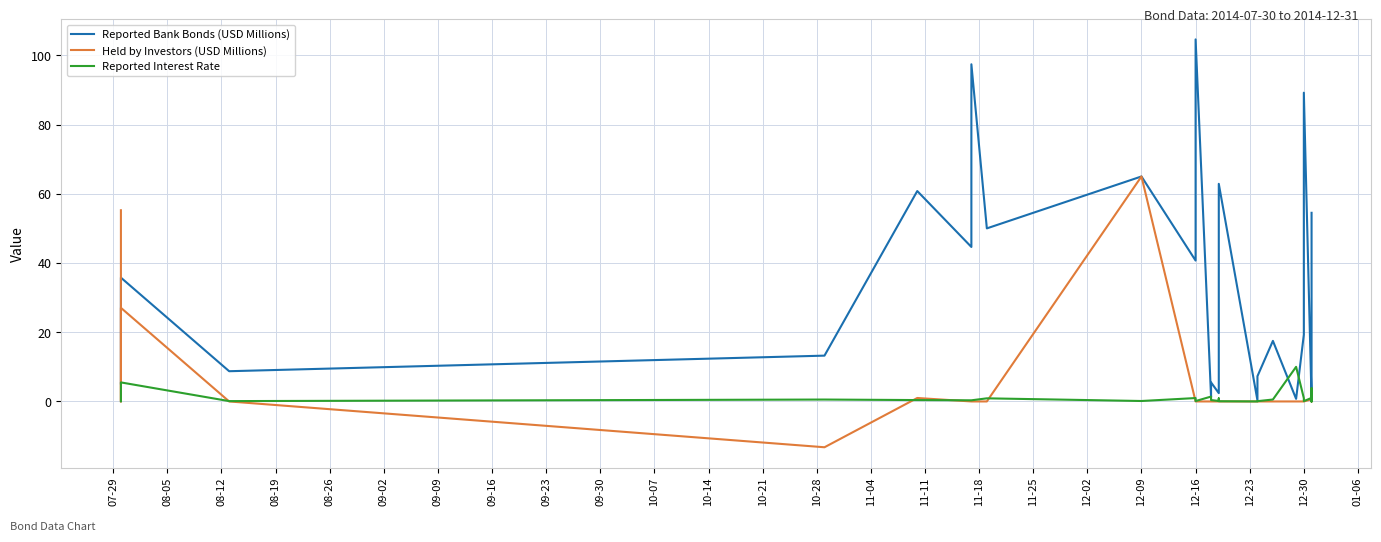

Which has a higher value, 08-05 or 11-18?

11-18